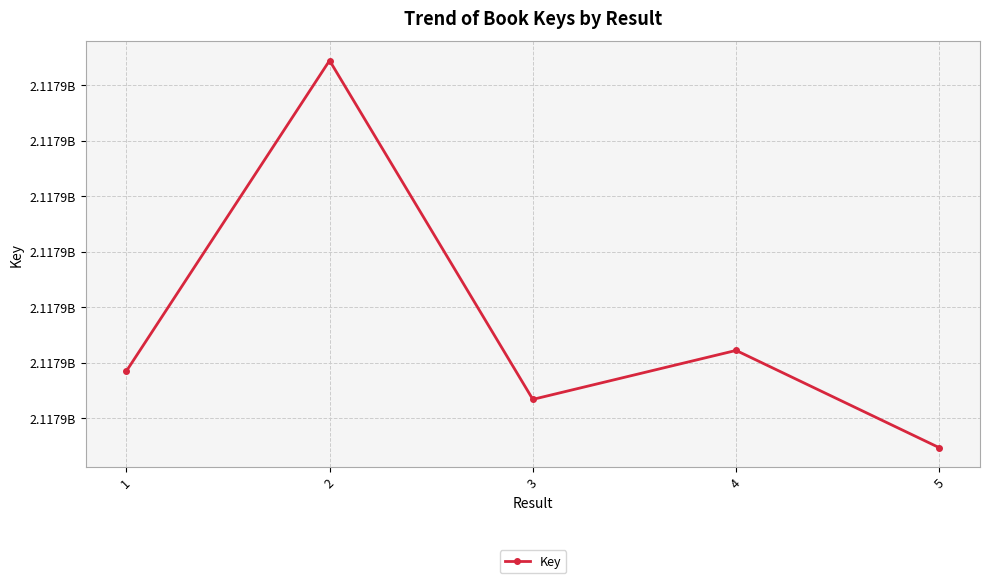

Does the chart have visible grid lines?

Yes